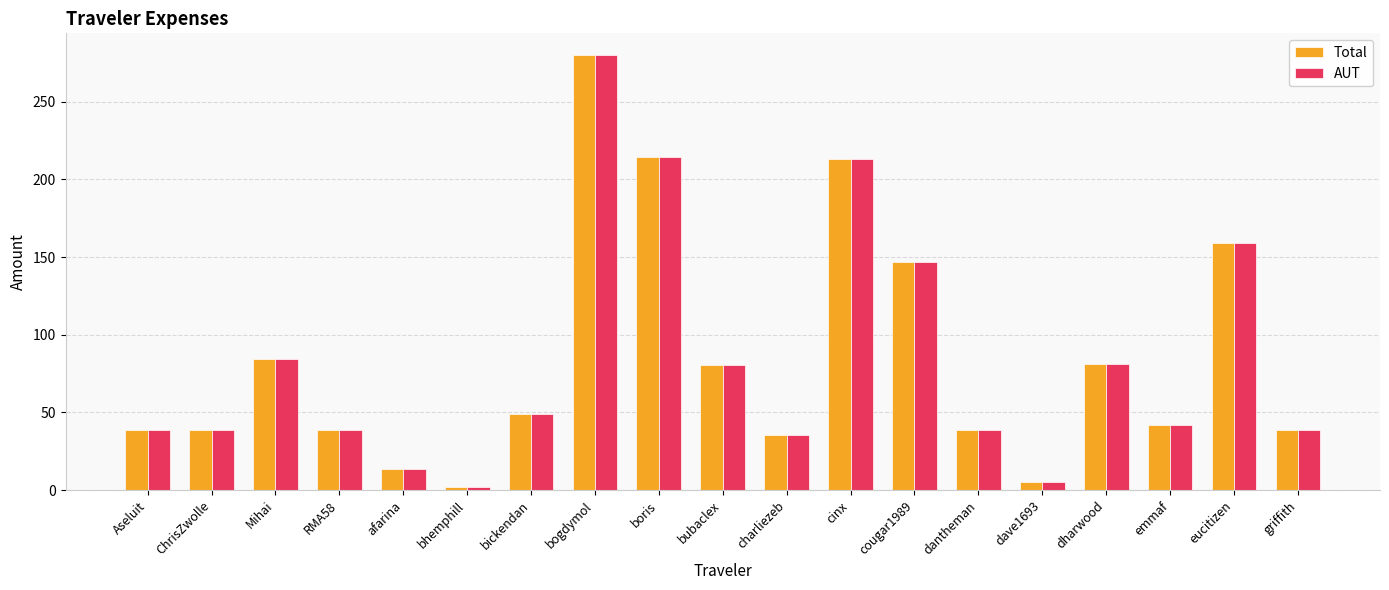

What is the maximum value for Total?

280.0